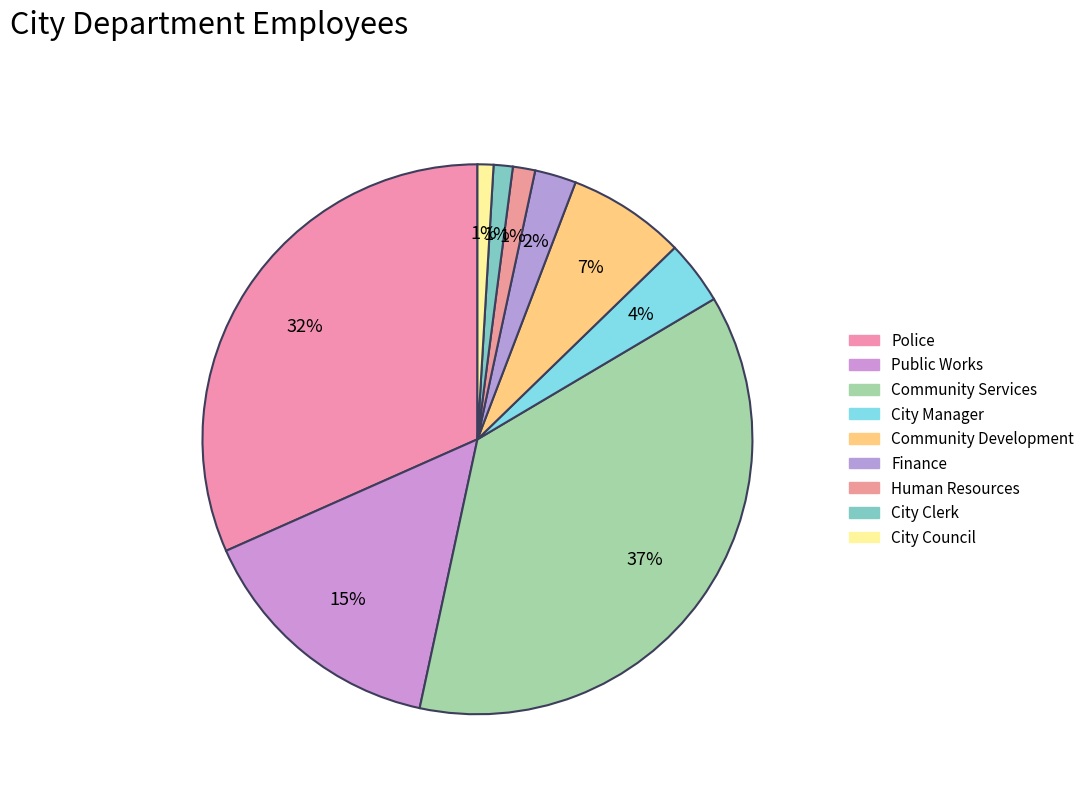

How many segments does this pie chart have?

9